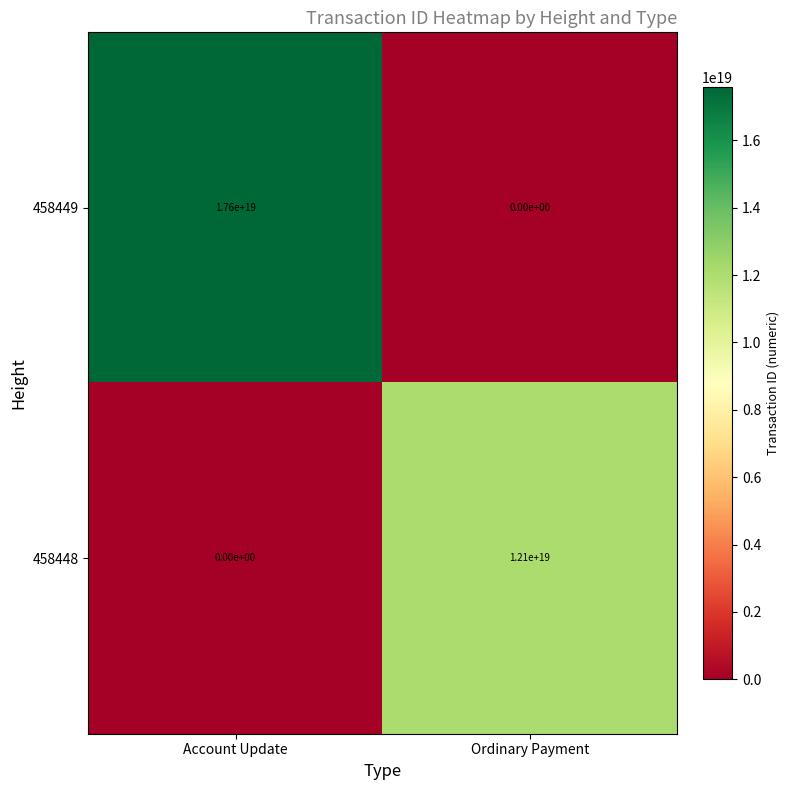

The 458449 series shows 17600000000000000000 at Account Update. True or false?

True